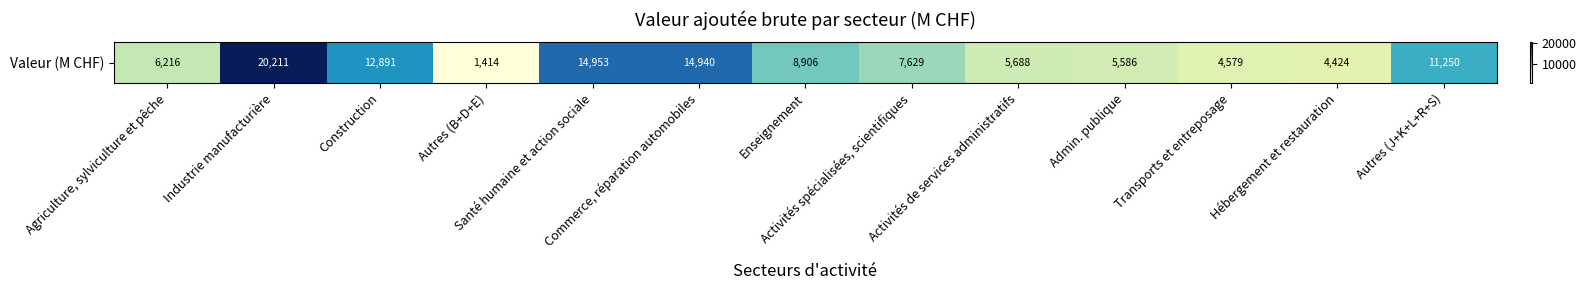

True or false: the data shows 14939.8 at Commerce, réparation automobiles.

True